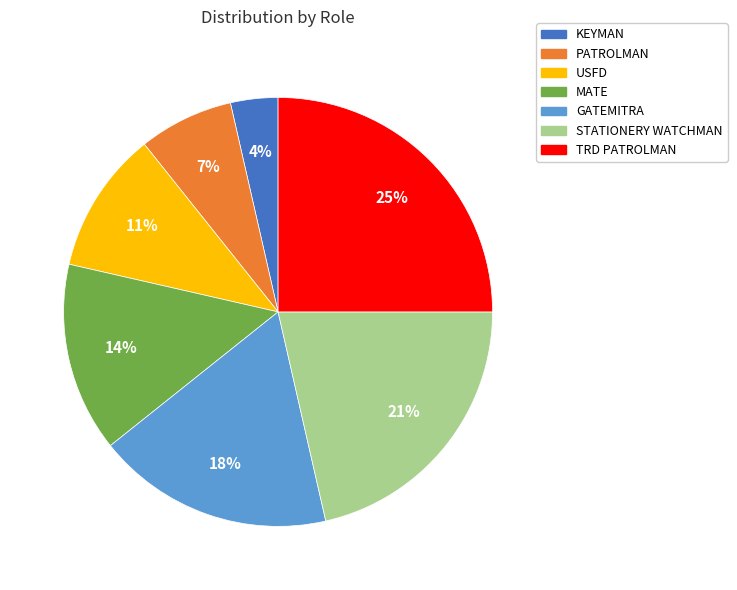

To the nearest percent, what is the average slice percentage?

14%